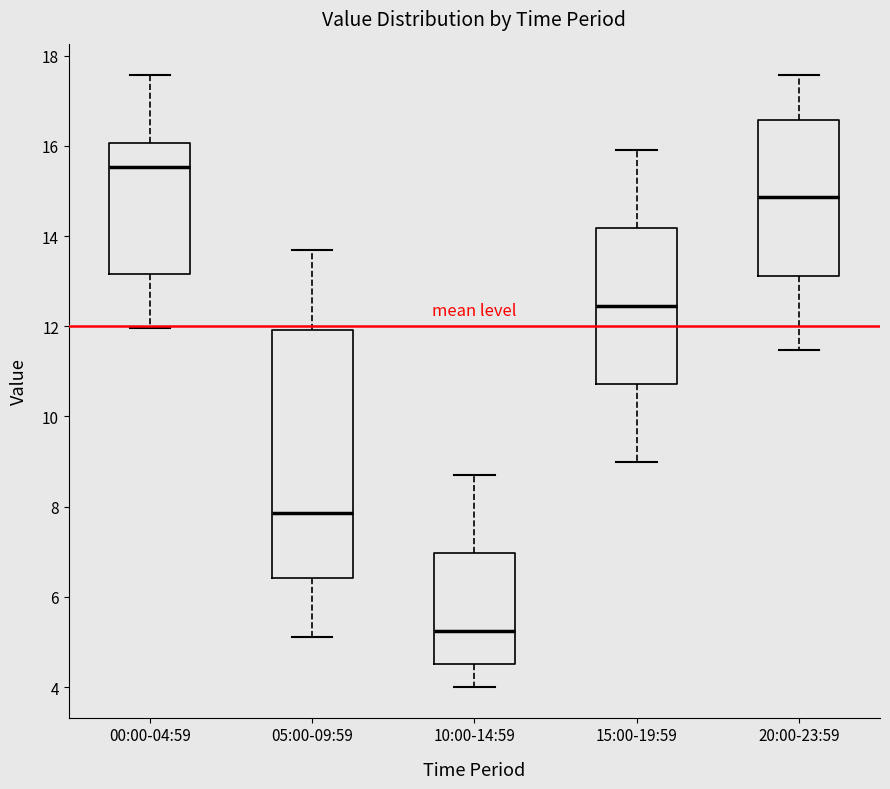

Which box is the tallest, from its lower edge to its upper edge?

05:00-09:59